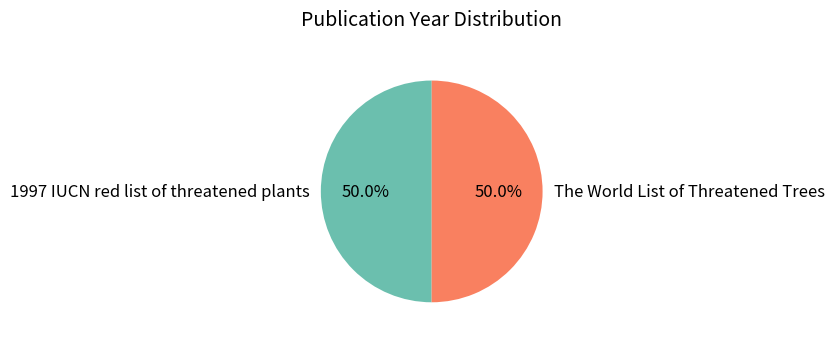

What is the total percentage of The World List of Threatened Trees and 1997 IUCN red list of threatened plants?

100.0%